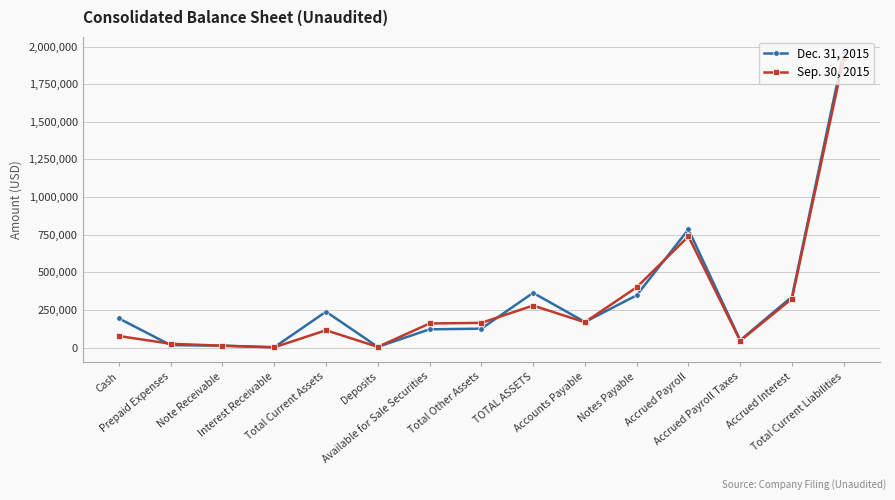

True or false: Dec. 31, 2015 has a value of 347036 at Notes Payable.

True